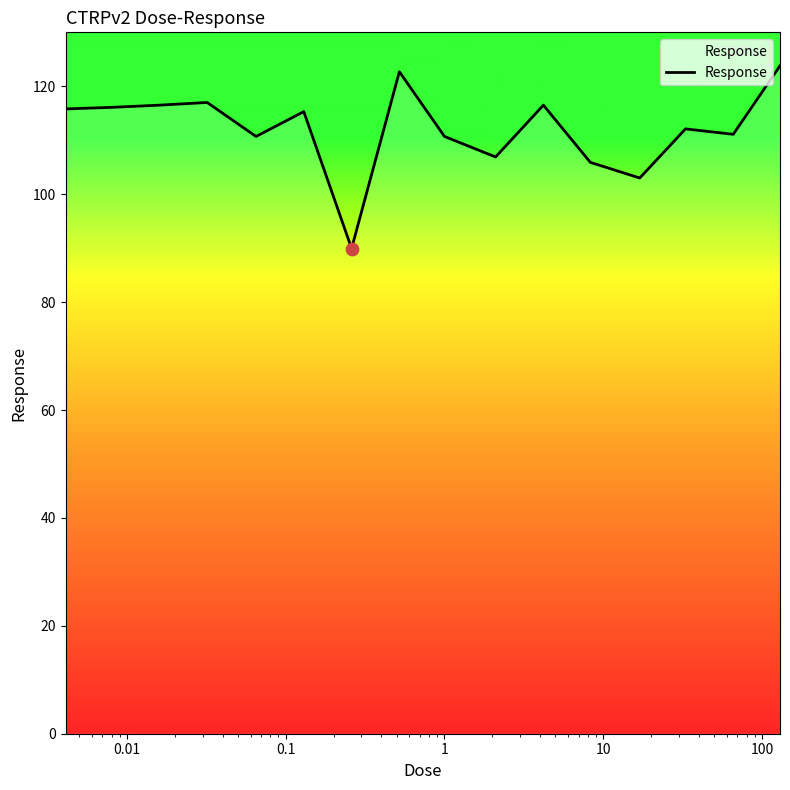

What is the smallest value displayed?

89.9